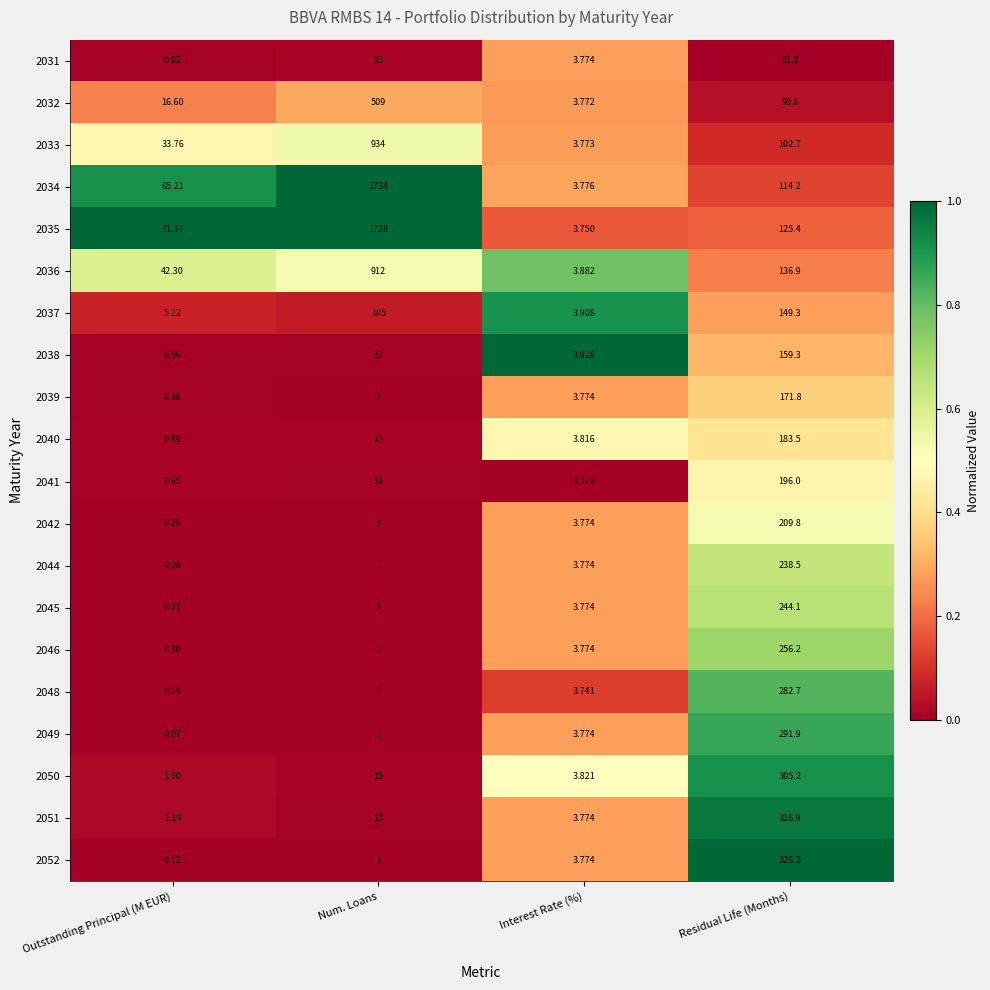

At Residual Life (Months), list the series in order from smallest to largest.

2031, 2032, 2033, 2034, 2035, 2036, 2037, 2038, 2039, 2040, 2041, 2042, 2044, 2045, 2046, 2048, 2049, 2050, 2051, 2052